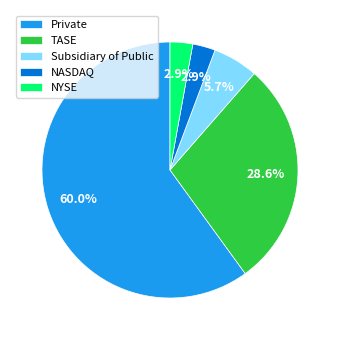

What portion of the pie excludes Subsidiary of Public?

94.3%